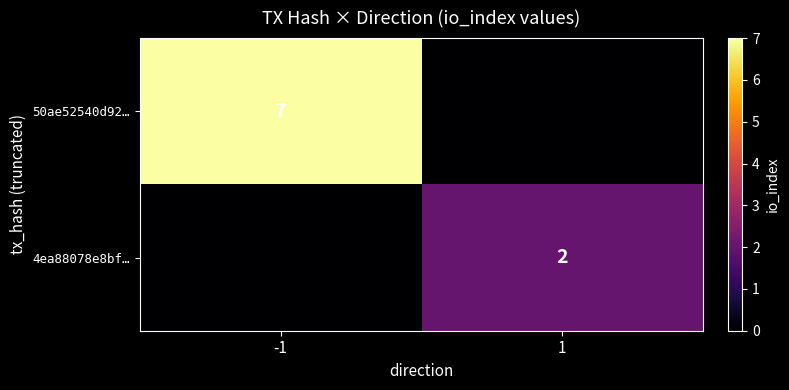

True or false: 50ae52540d92… has a value of 2 at -1.

False